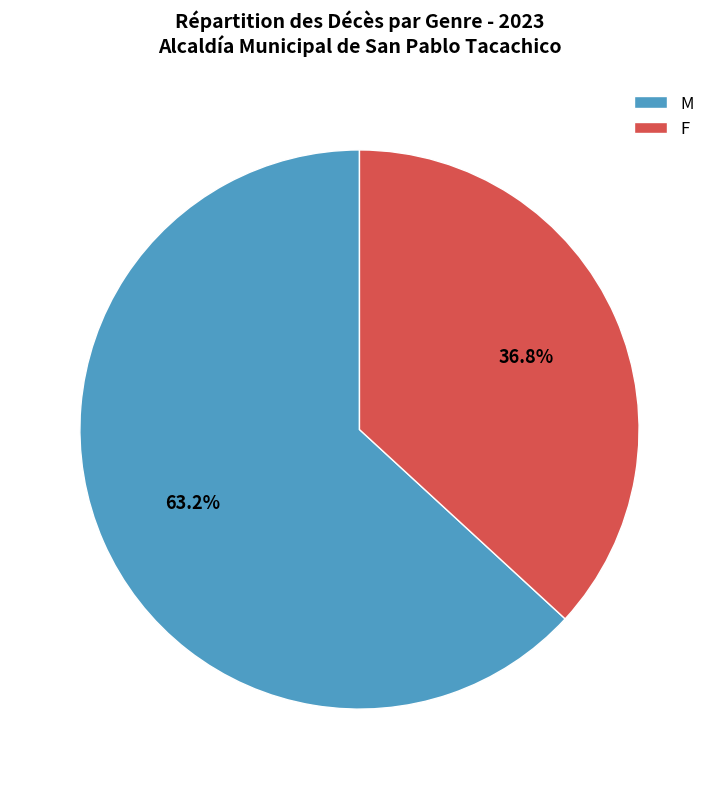

How many segments does this pie chart have?

2